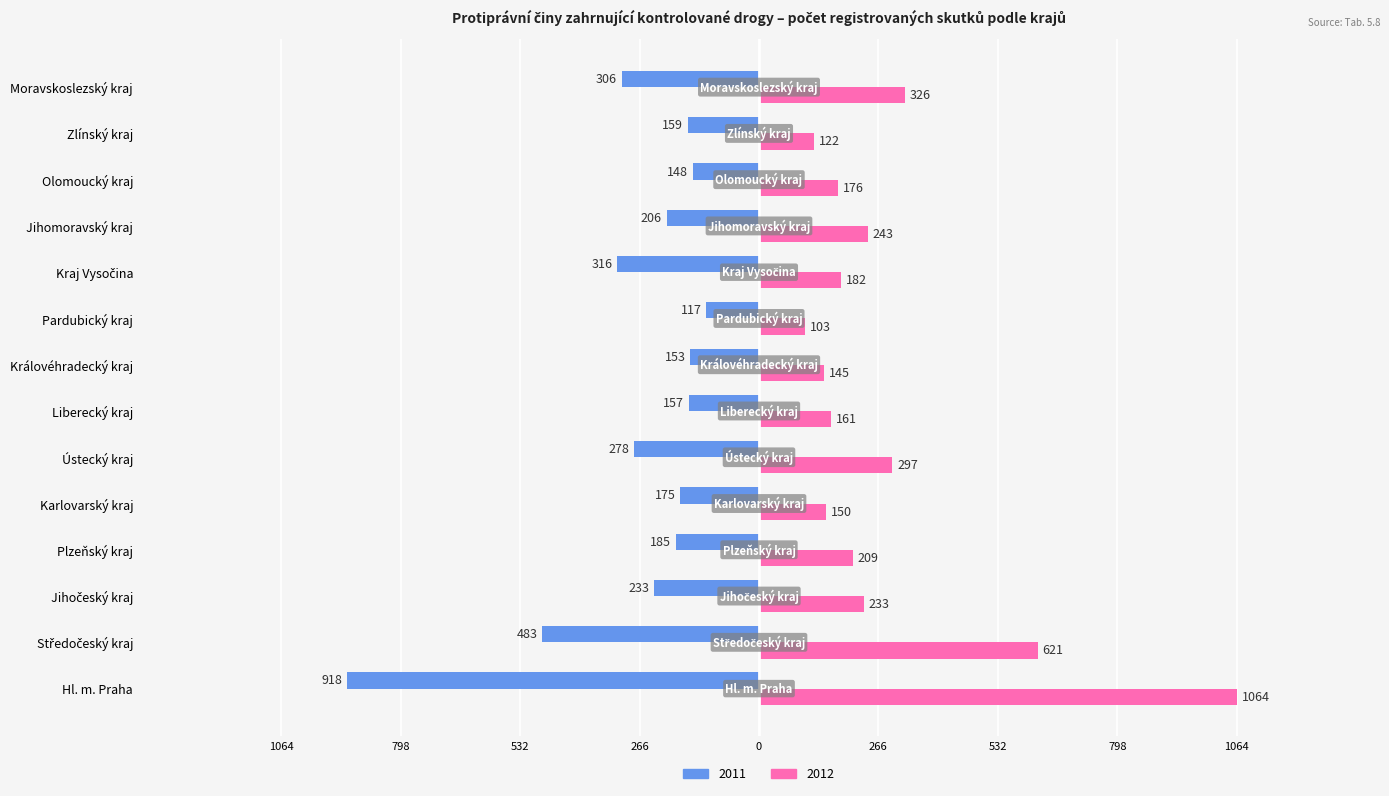

Between Plzeňský kraj and Středočeský kraj, which is larger?

Plzeňský kraj